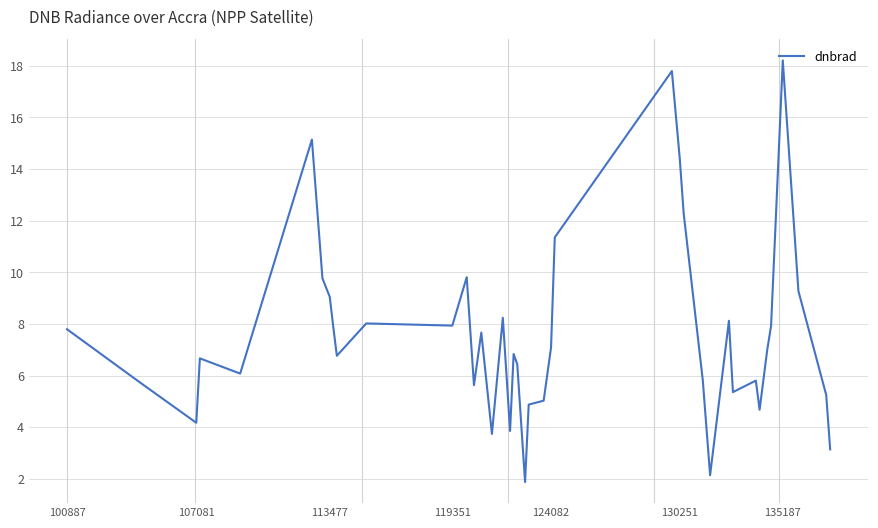

What is the difference between the maximum and minimum values?

16.3